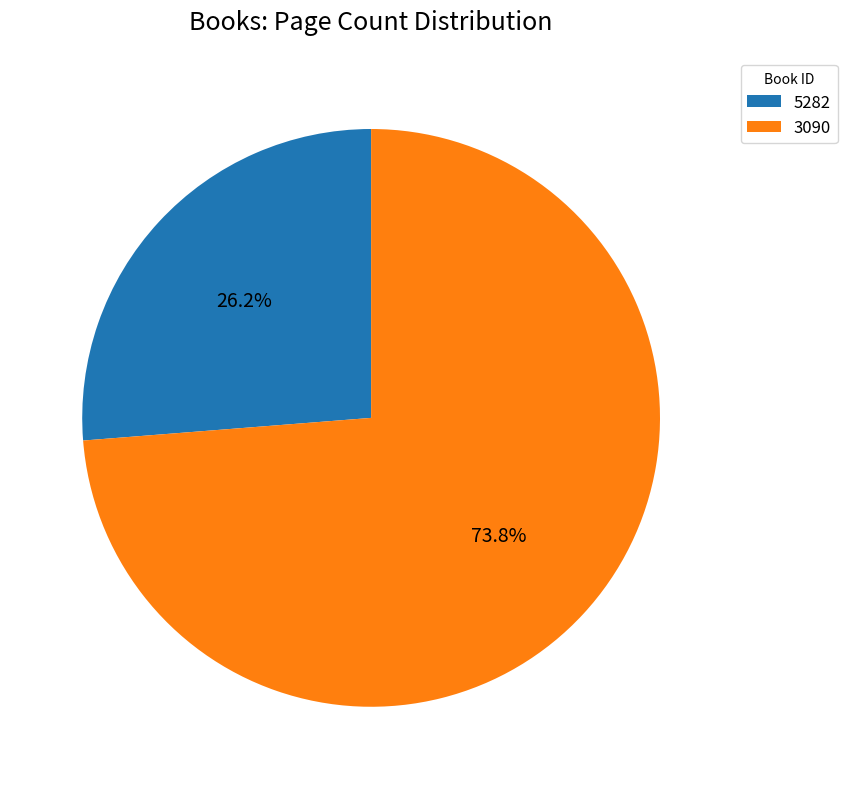

Count the number of slices in the pie.

2